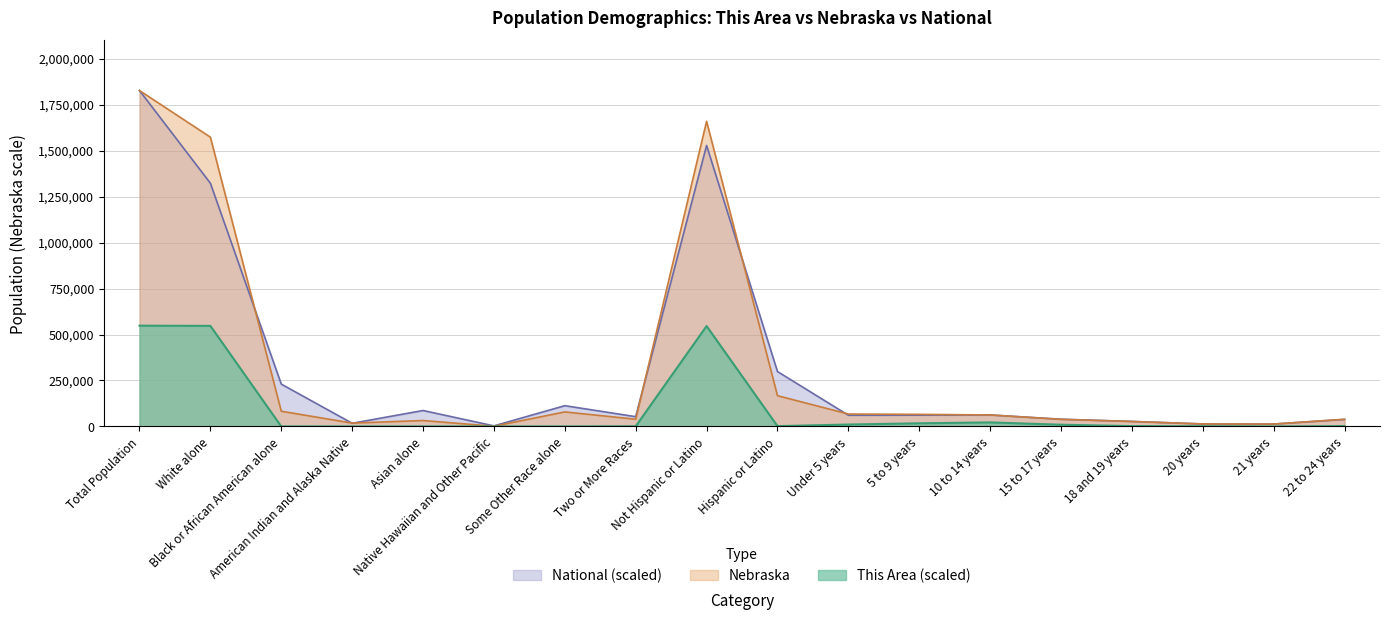

In Nebraska, how many points are higher than both neighbors (excluding endpoints)?

3